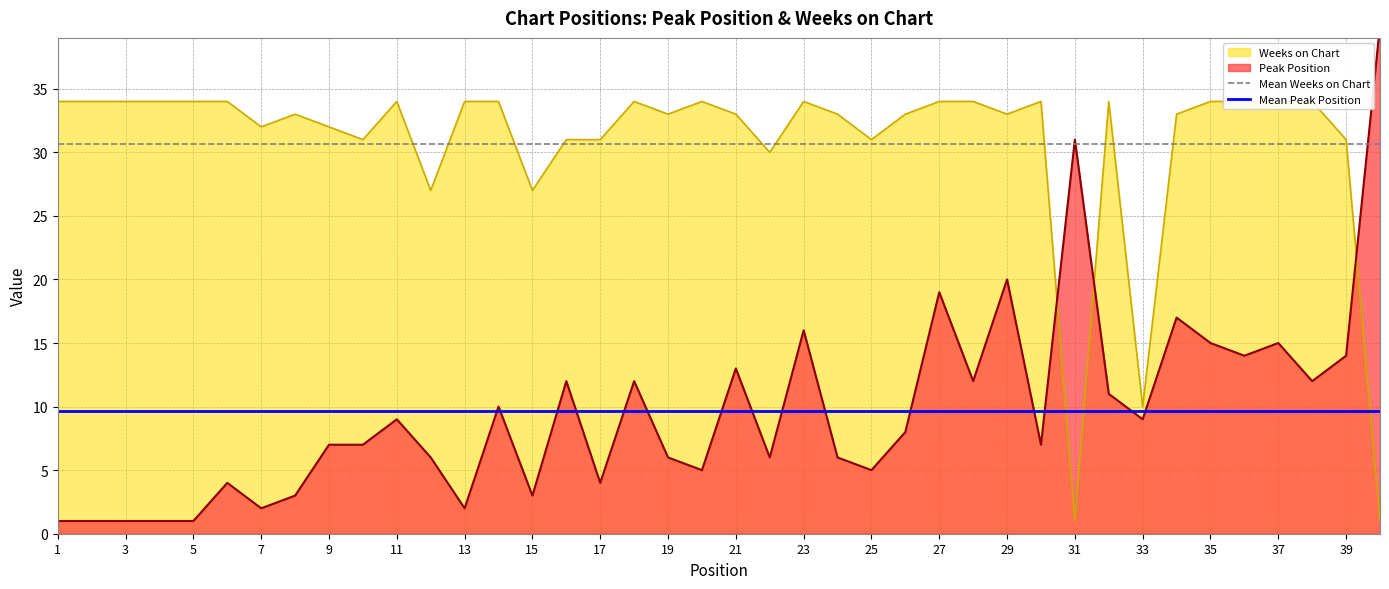

True or false: Mean Peak Position and Mean Weeks on Chart intersect in this chart.

False